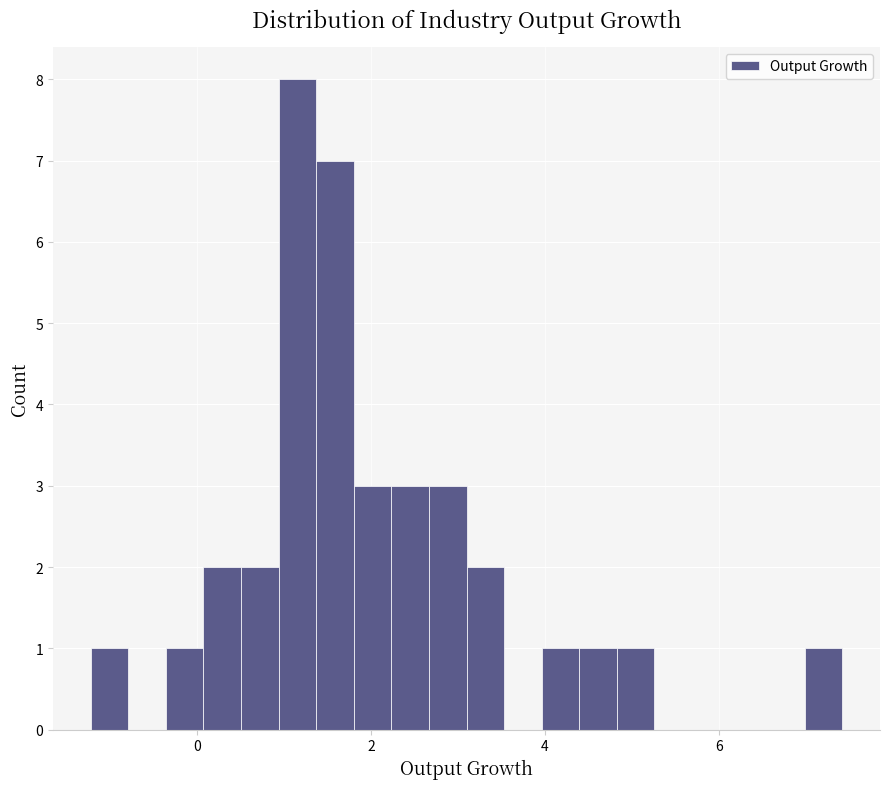

Read against the x-axis, roughly where is the centre of the tallest bar?

1.2